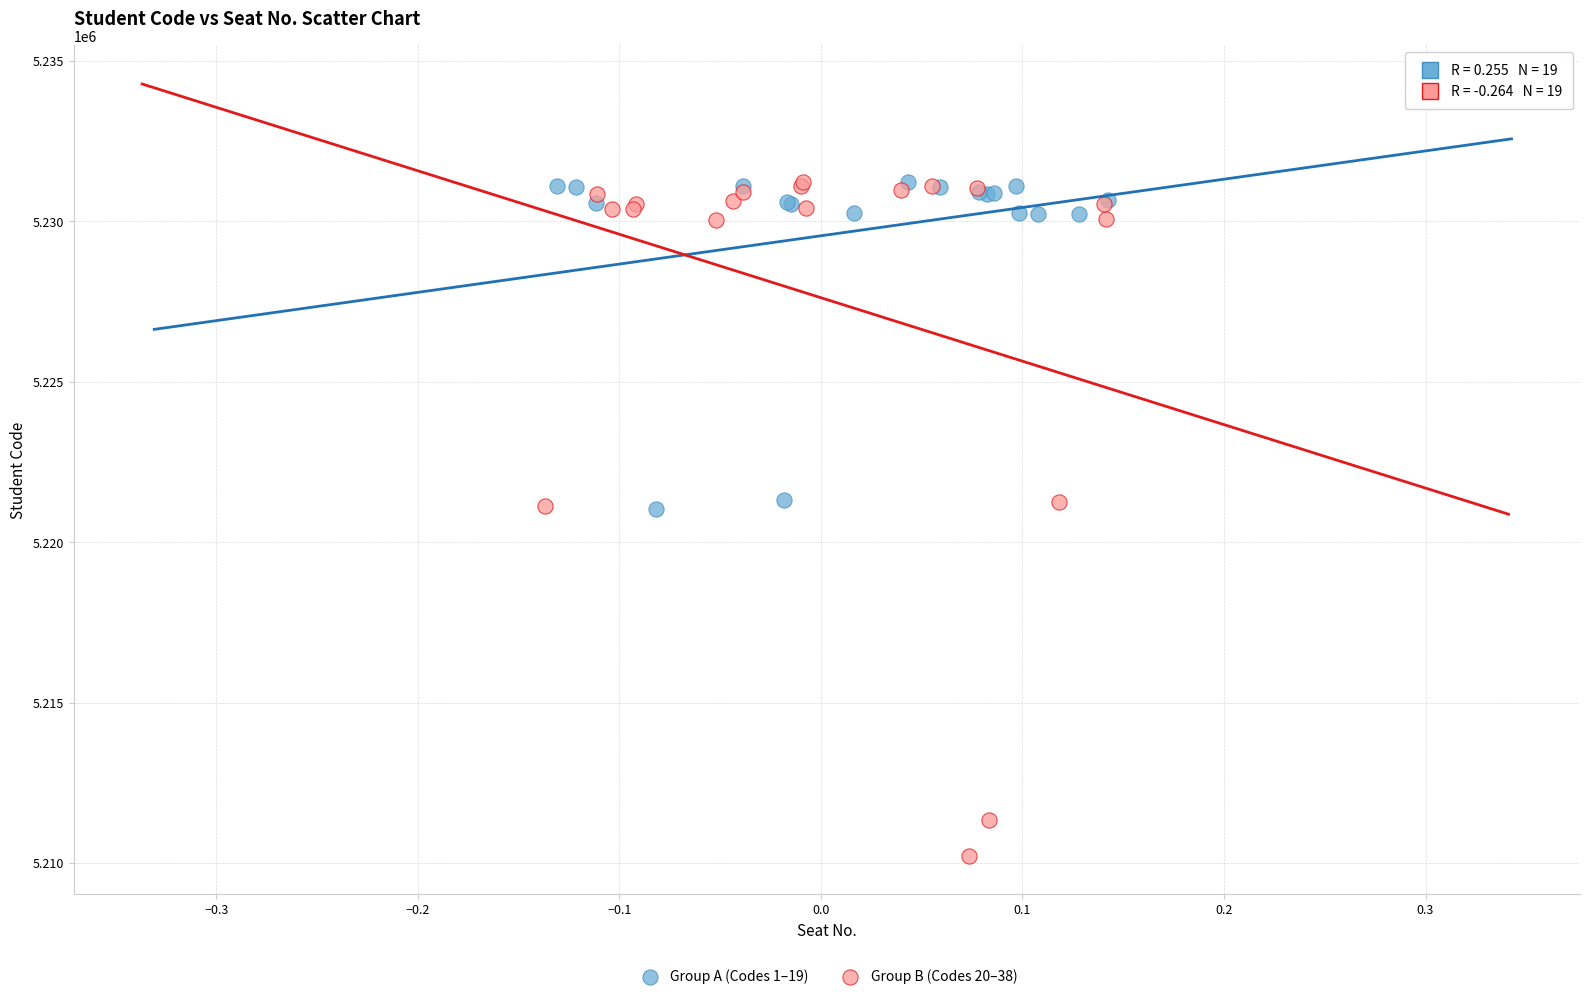

Which series contains the lowest Y value?

Group B (Codes 20–38)